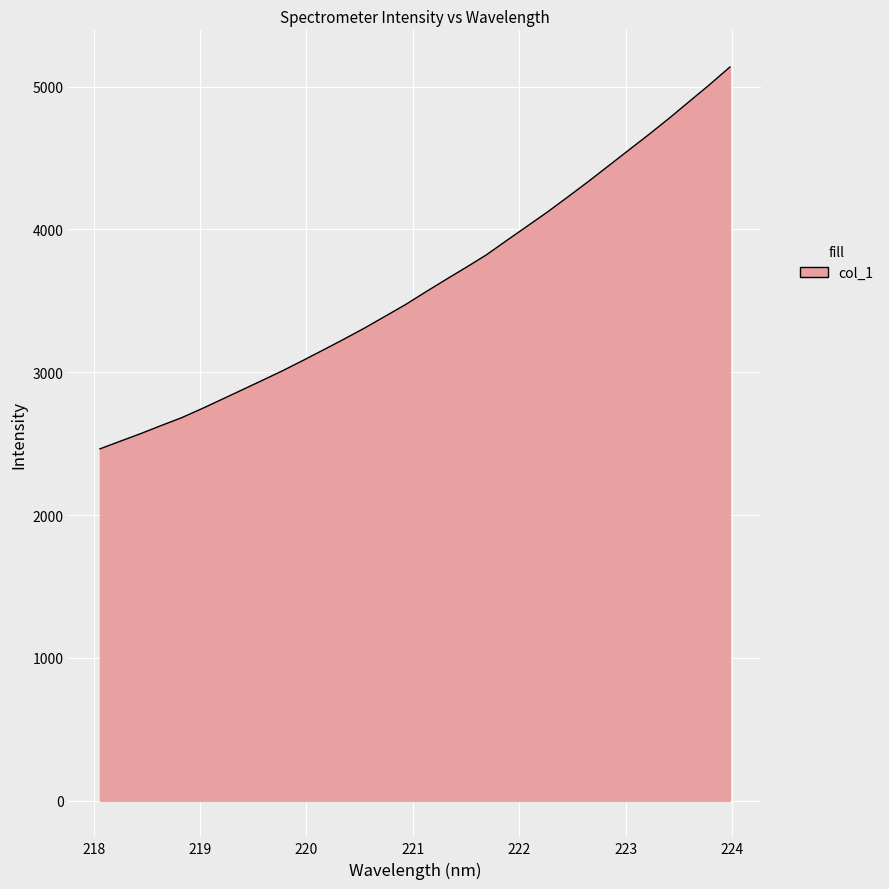

What is the greatest value displayed?

5136.5